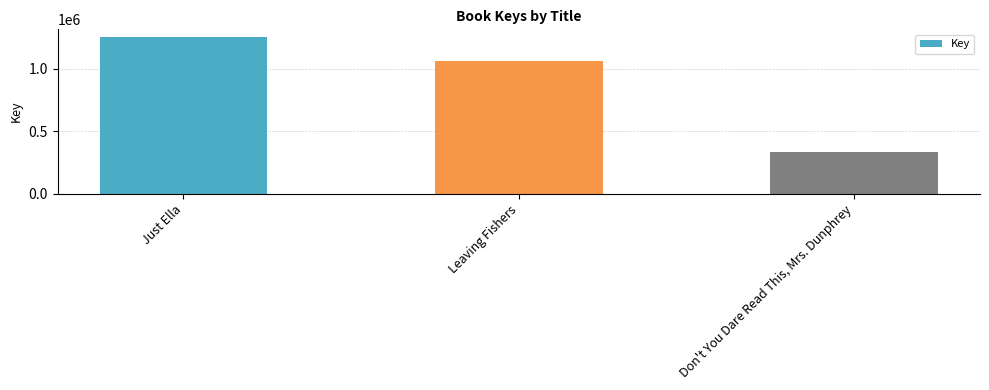

List the labels in order of value, largest first.

Just Ella, Leaving Fishers, Don't You Dare Read This, Mrs. Dunphrey